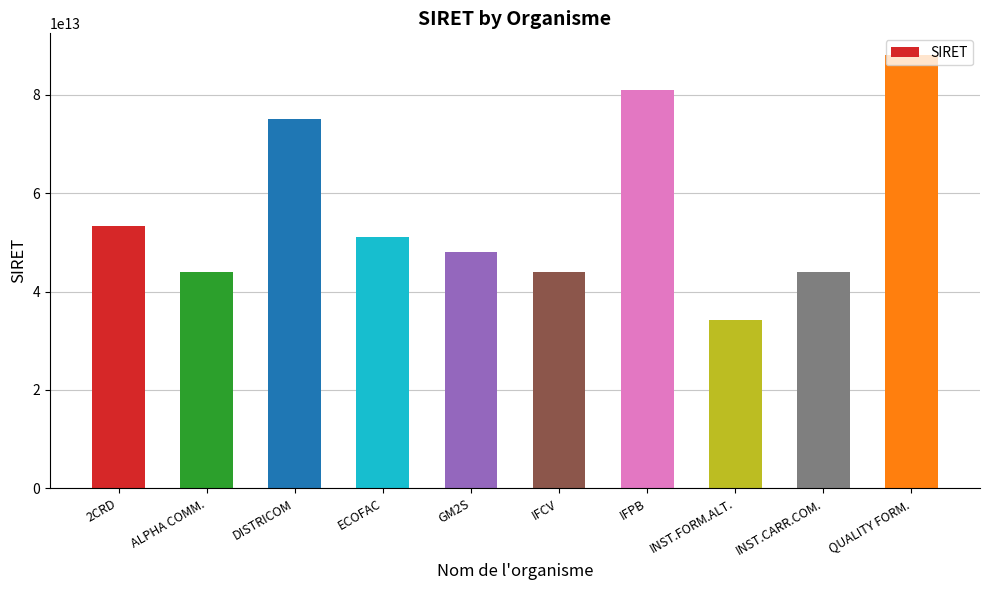

The value at IFCV is 30018494827910. True or false?

False